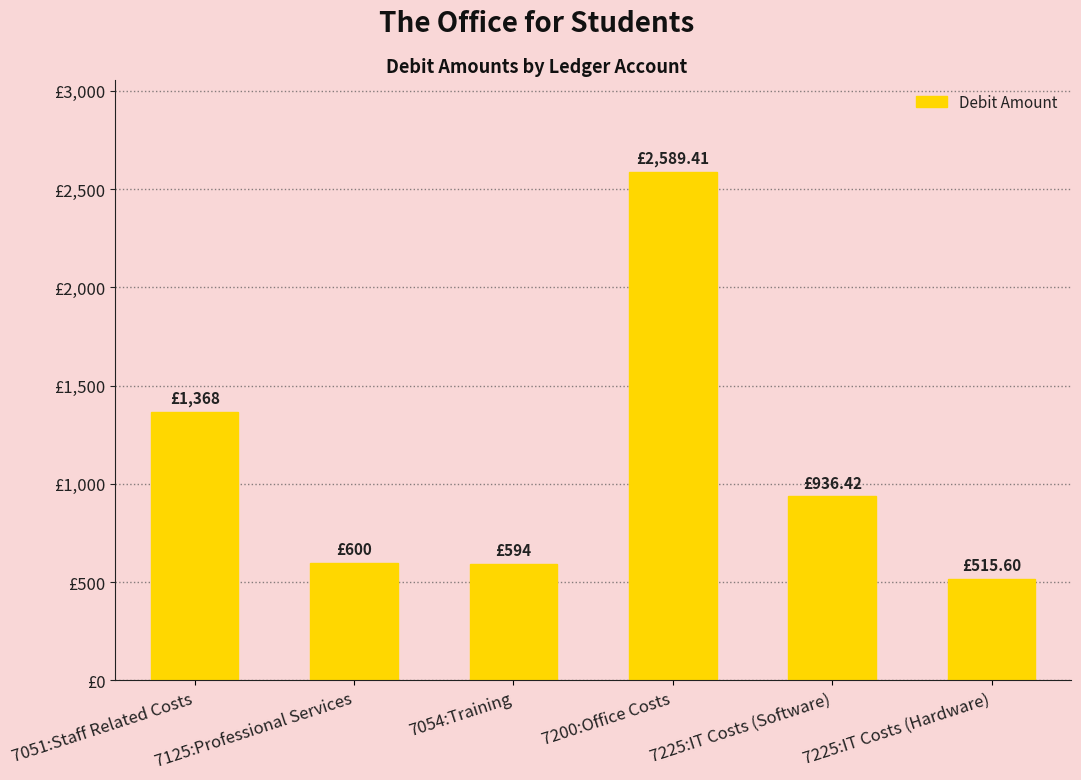

Reading left to right, extract all data points from this chart.

1368.0	600.0	594.0	2589.4	936.4	515.6